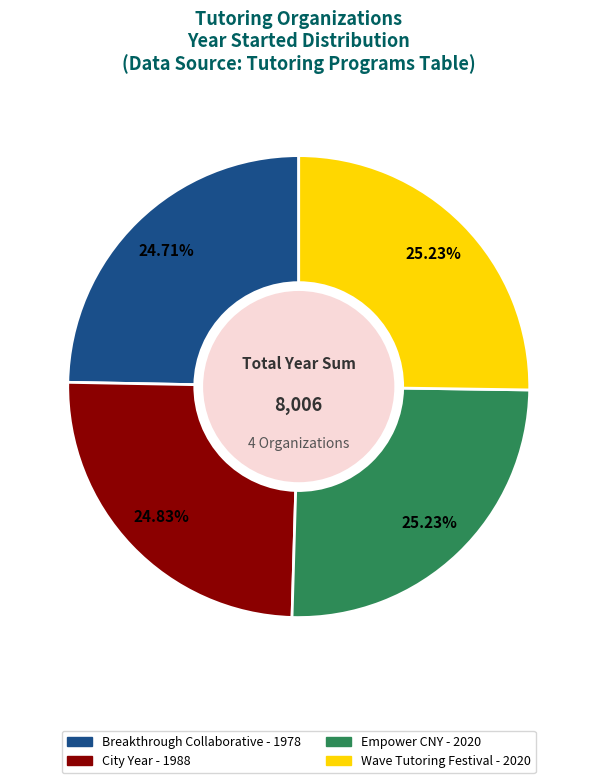

Does Empower CNY account for over 50% of the chart?

No